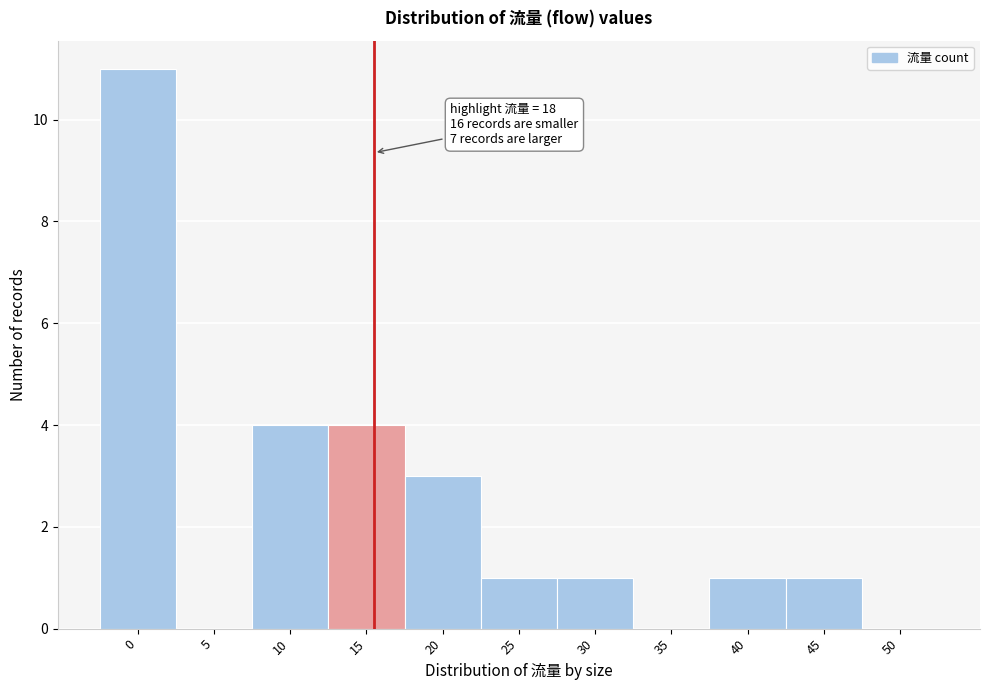

Reading left to right, list all the values displayed in this chart.

0=11	5=0	10=4	15=4	20=3	25=1	30=1	35=0	40=1	45=1	50=0